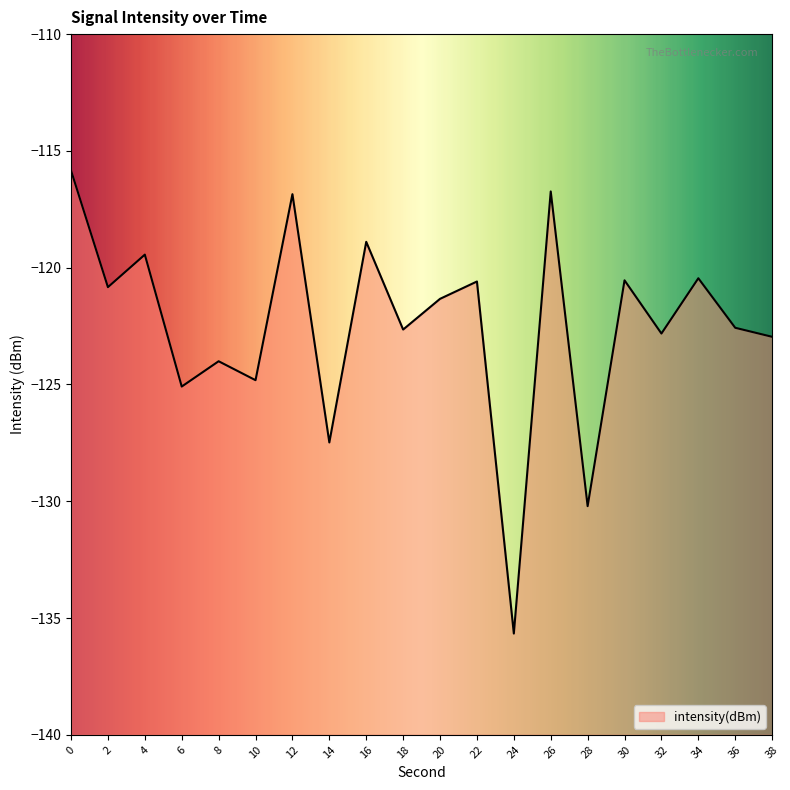

What is the sum of all values?

-2449.8